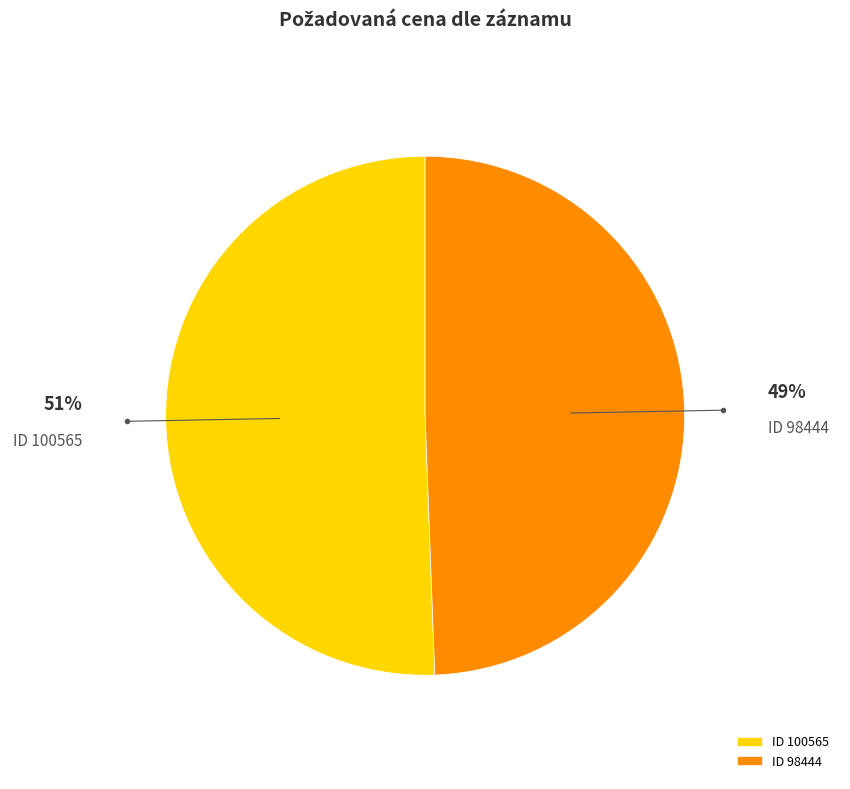

Approximately how many times larger is the value at ID 100565 compared to ID 98444?

1.0